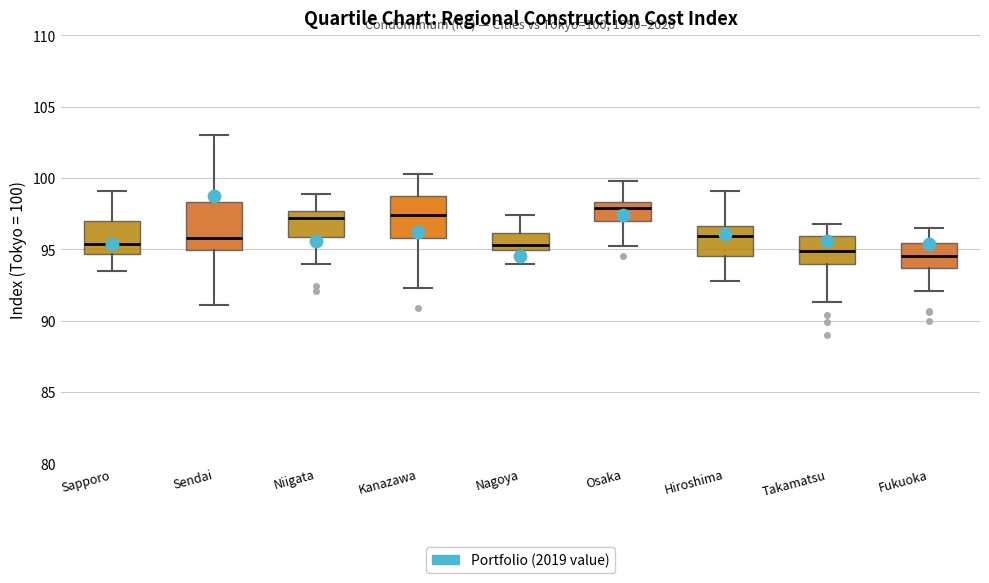

Which box has the highest median line?

Osaka